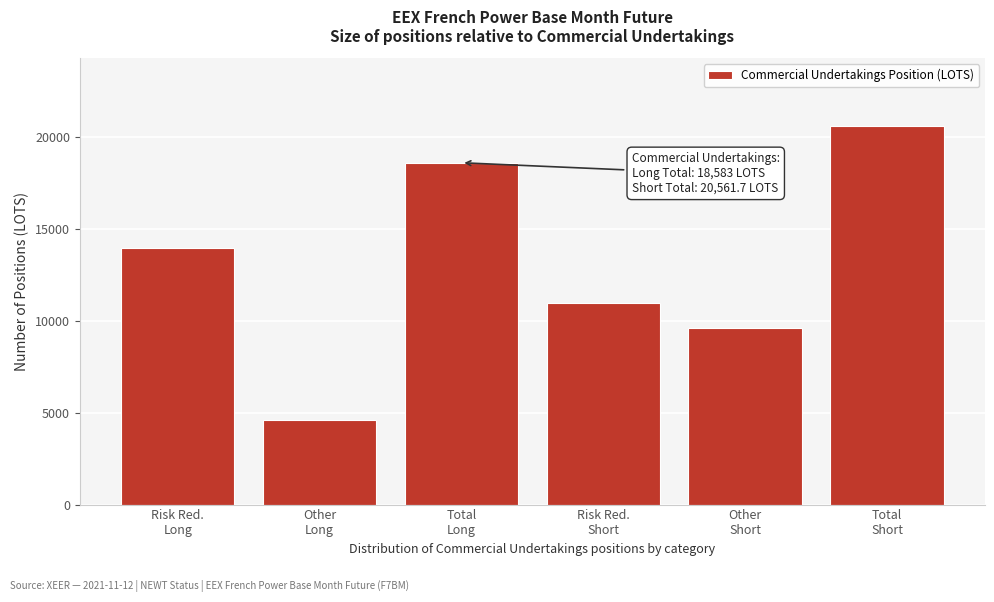

Reading left to right, list all the values displayed in this chart.

13969.0	4614.0	18583.0	10945.1	9616.6	20561.7